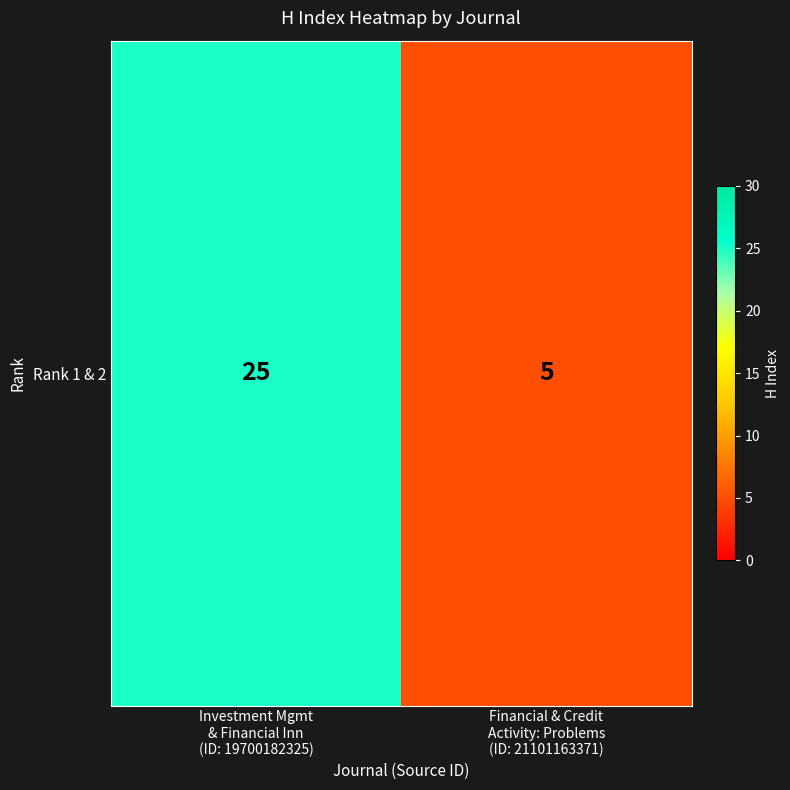

What is the sum of the values at Financial & Credit
Activity: Problems
(ID: 21101163371) and Investment Mgmt
& Financial Inn
(ID: 19700182325)?

30